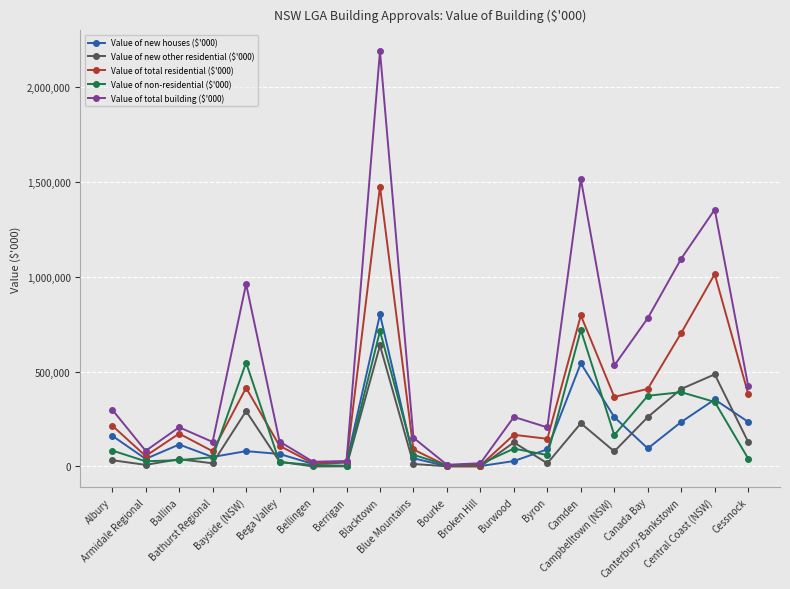

What is the difference between the Value of total residential ($'000) values at Bayside (NSW) and Canada Bay?

5214.9